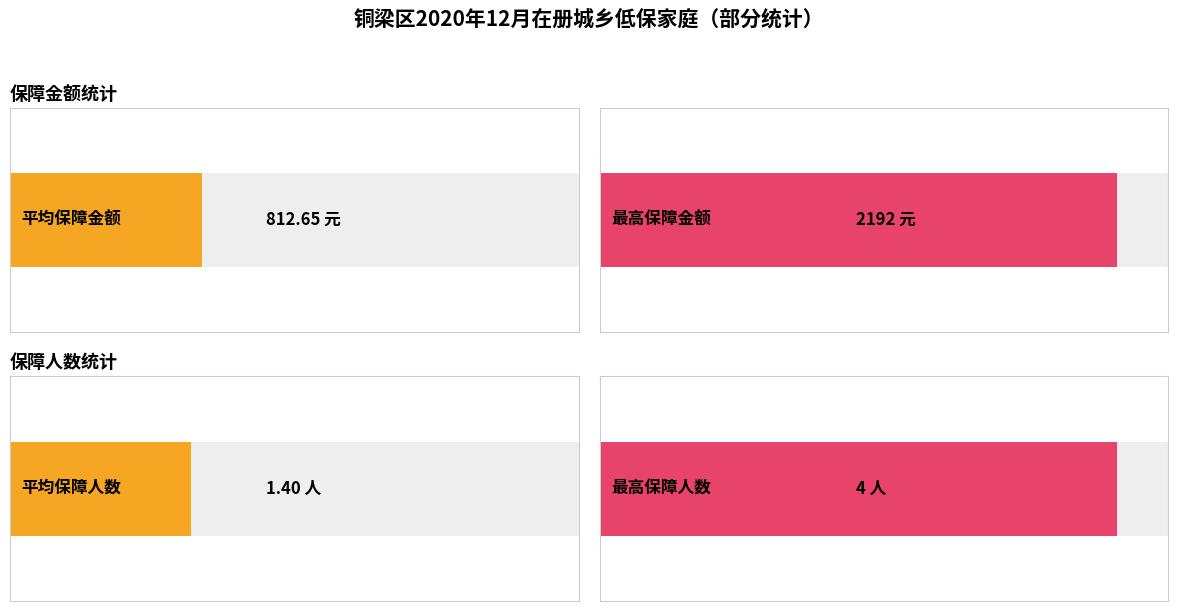

The value of 保障金额(元)(总计) at 张达华 is 332. True or false?

False